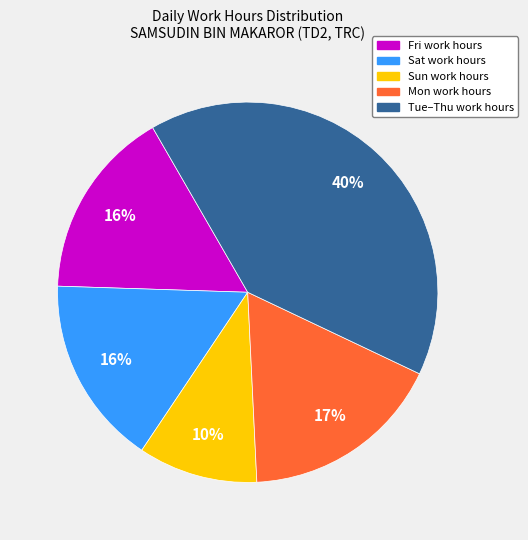

Is there a majority slice in this chart?

No